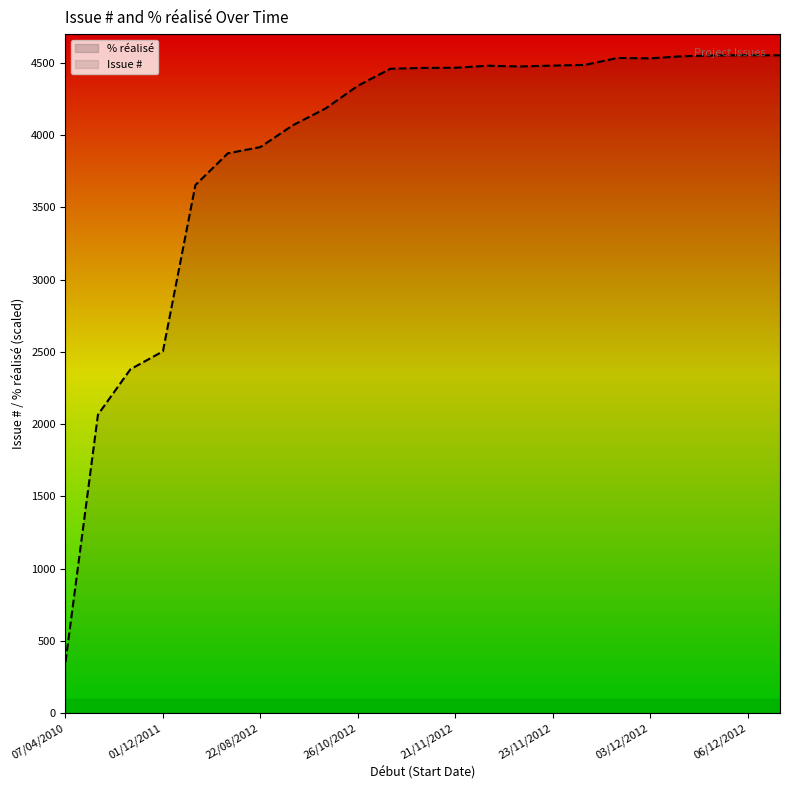

What is the label of the 9th point from the right?

22/11/2012